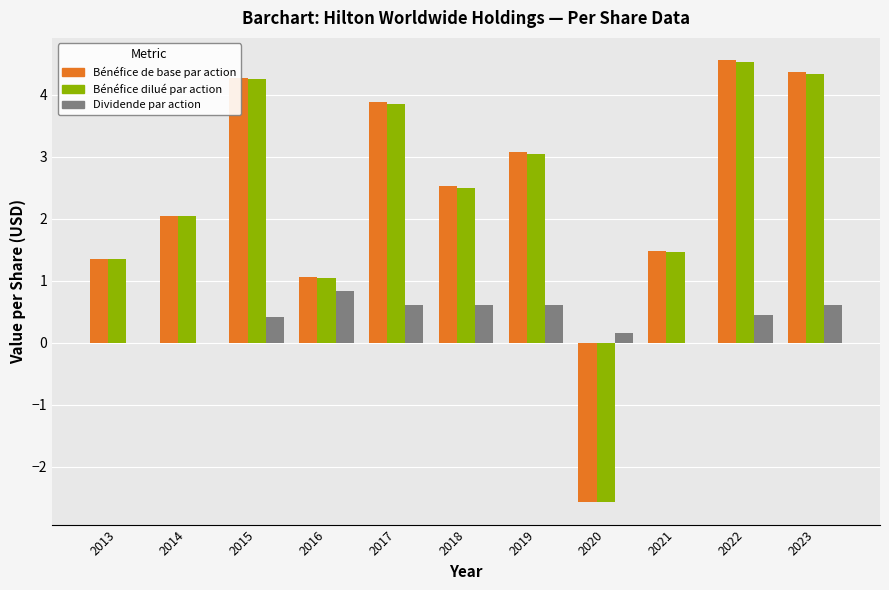

What is the spread (max minus min) of values at 2023?

3.8